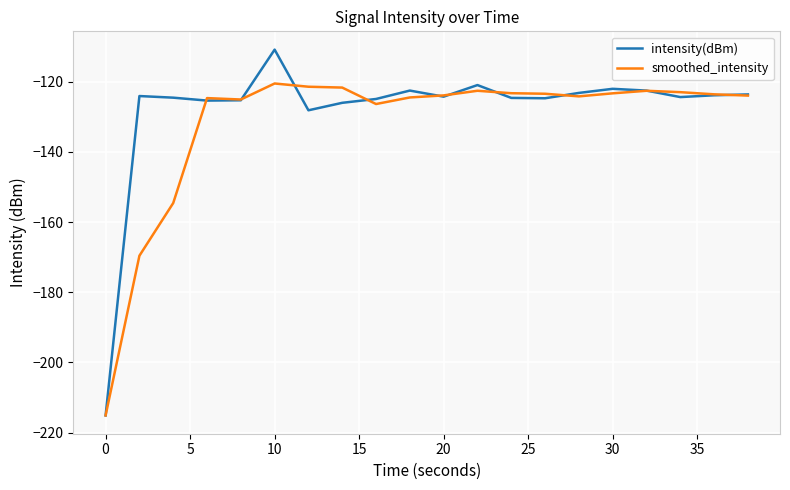

What is the difference between the maximum and minimum values in the intensity(dBm) series?

104.3